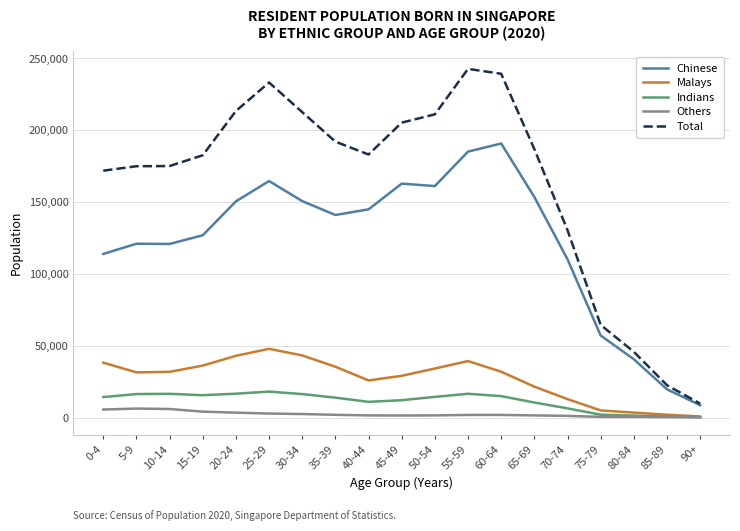

What are all the series names shown in the legend?

Chinese, Malays, Indians, Others, Total